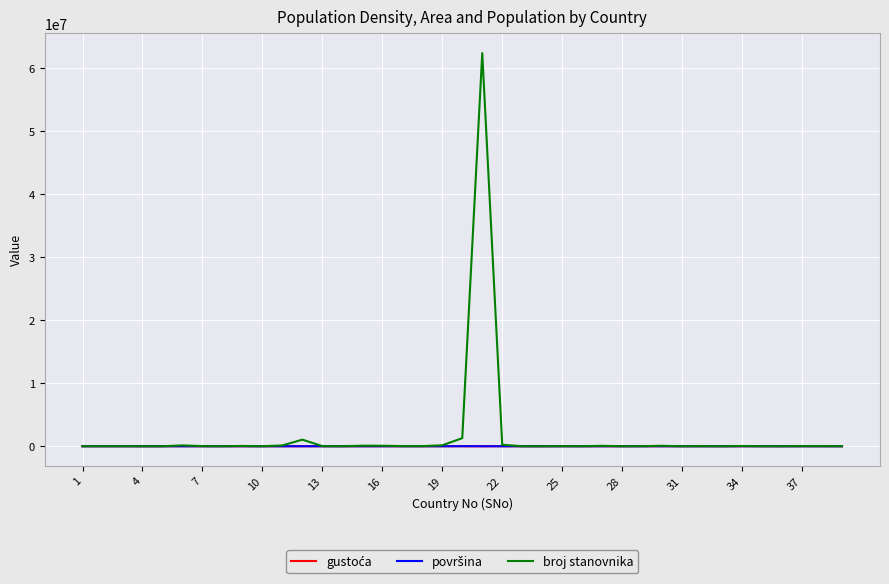

Which series has the widest spread of values?

broj stanovnika